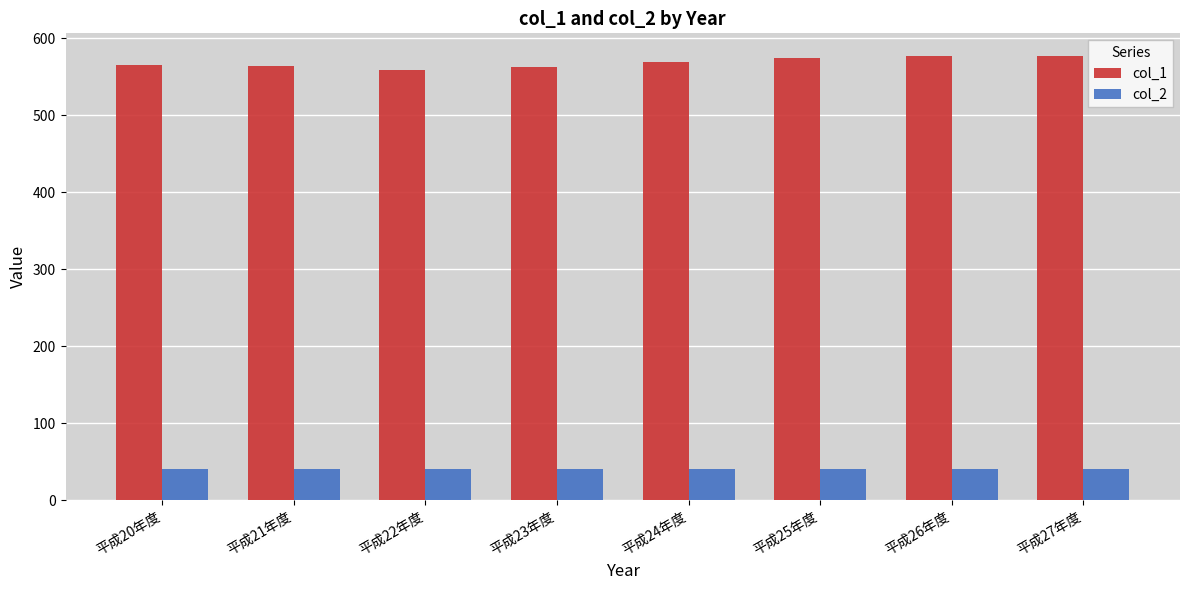

What is the label of the 3rd bar from the right?

平成25年度